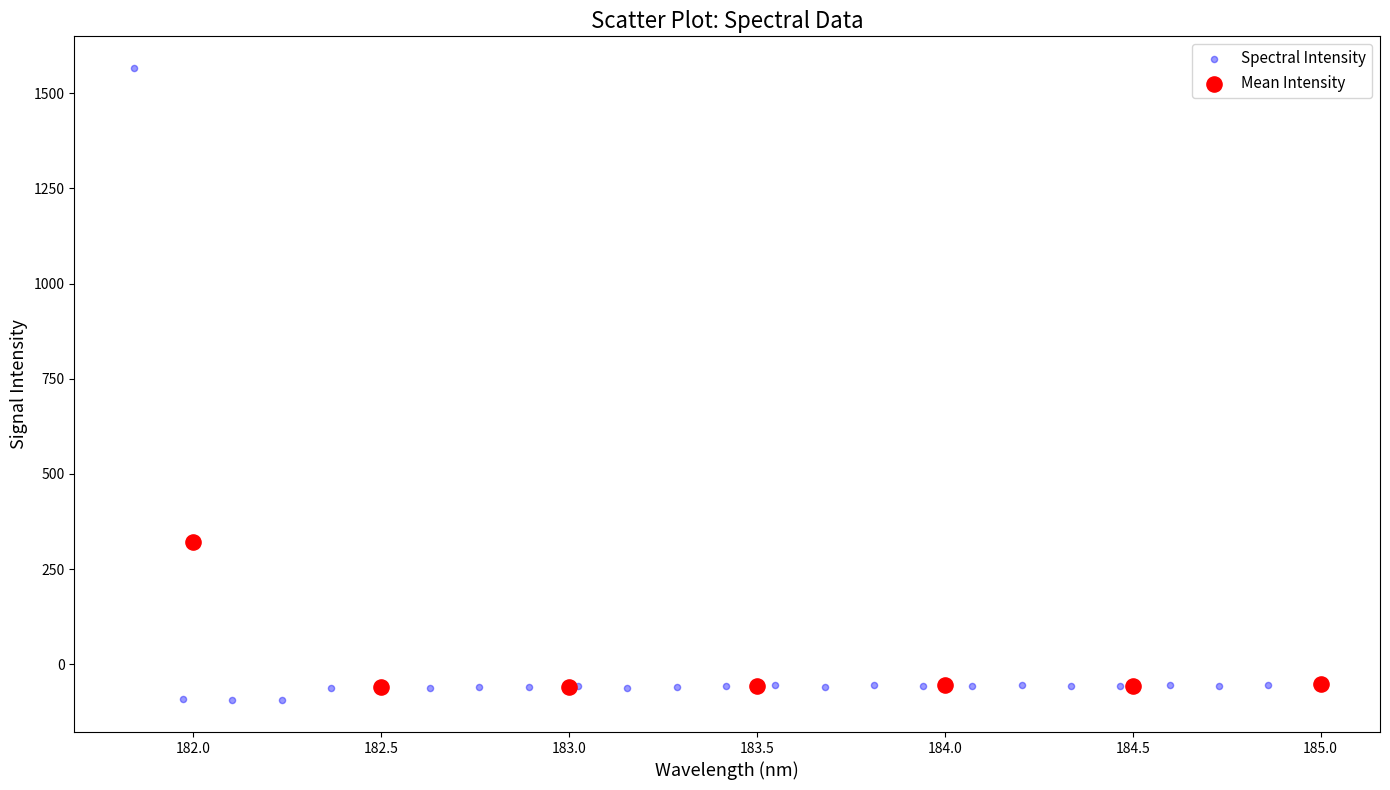

Which series has the largest Y range (max minus min)?

Spectral Intensity